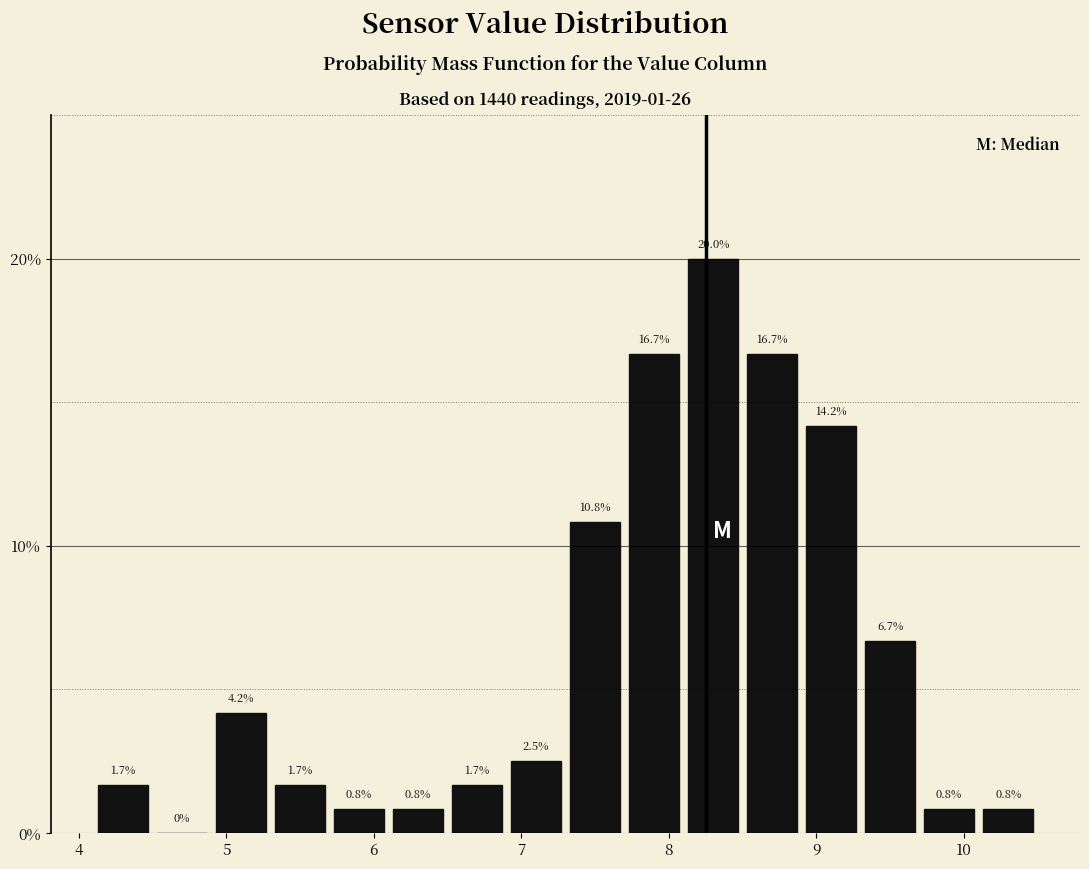

What is the height of the bar covering 6.5 to 6.9 on the x-axis?

1.7